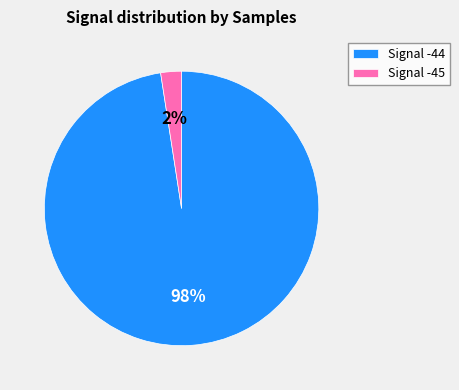

Which slice is the smallest?

Signal -45